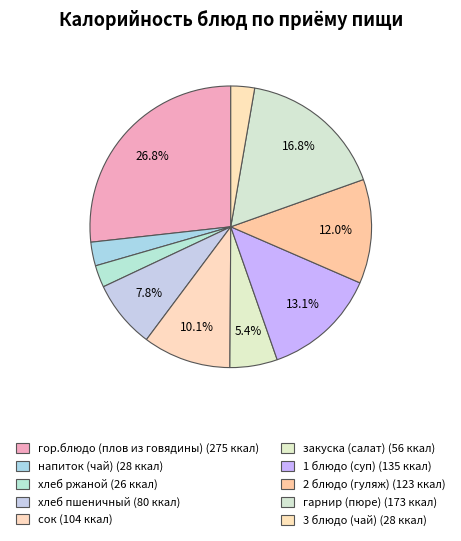

Count the number of slices in the pie.

10